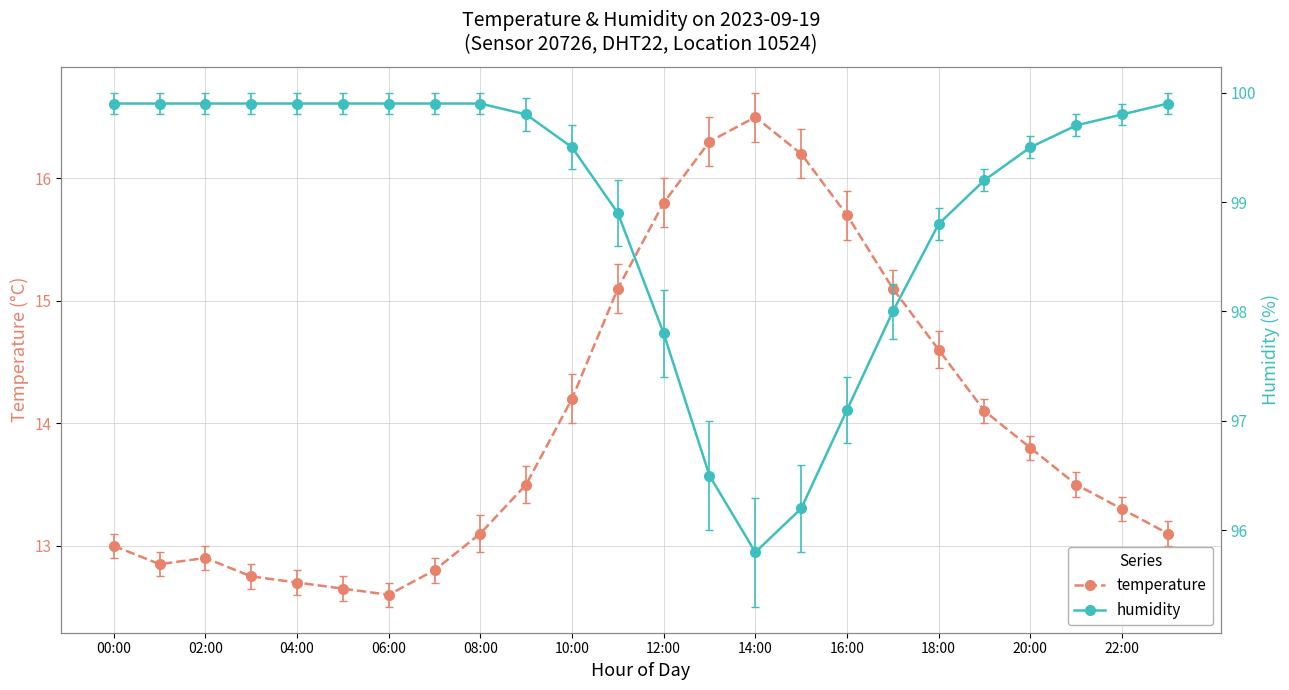

Is it true that humidity equals 95.8 at 14:00?

True